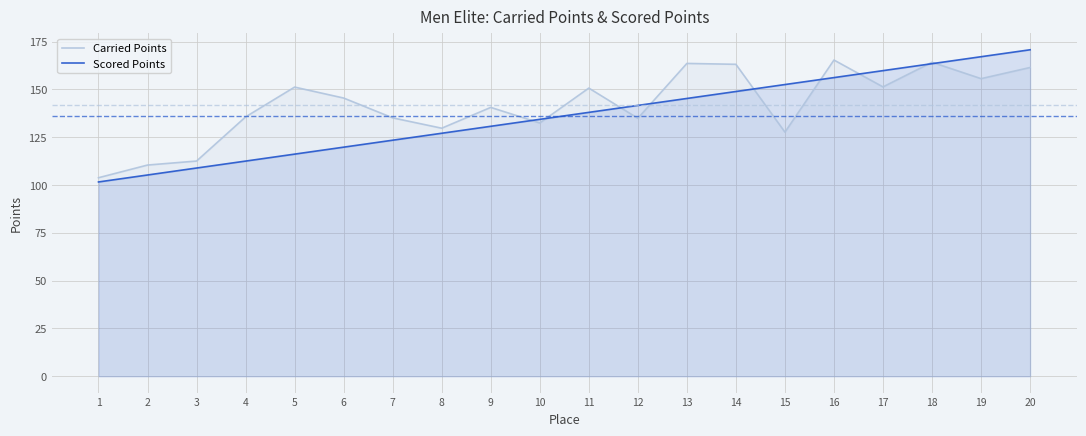

What is the difference between the Carried Points values at 12 and 11?

15.8